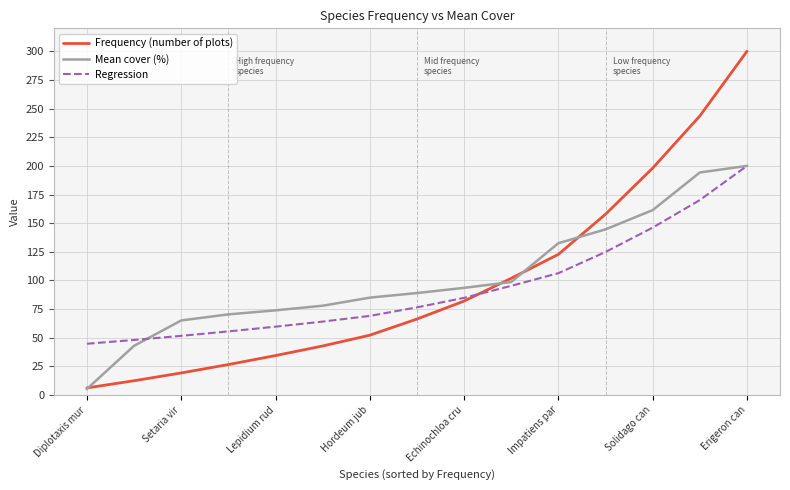

What is the maximum value shown in the chart?

300.0